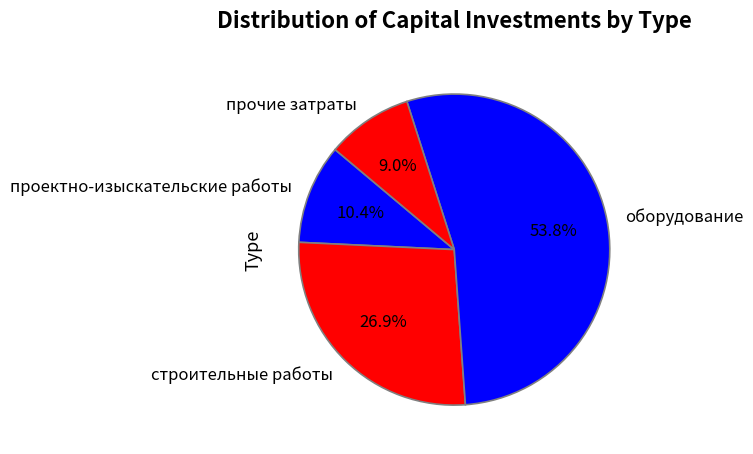

Does проектно-изыскательские работы represent more than half of the total?

No